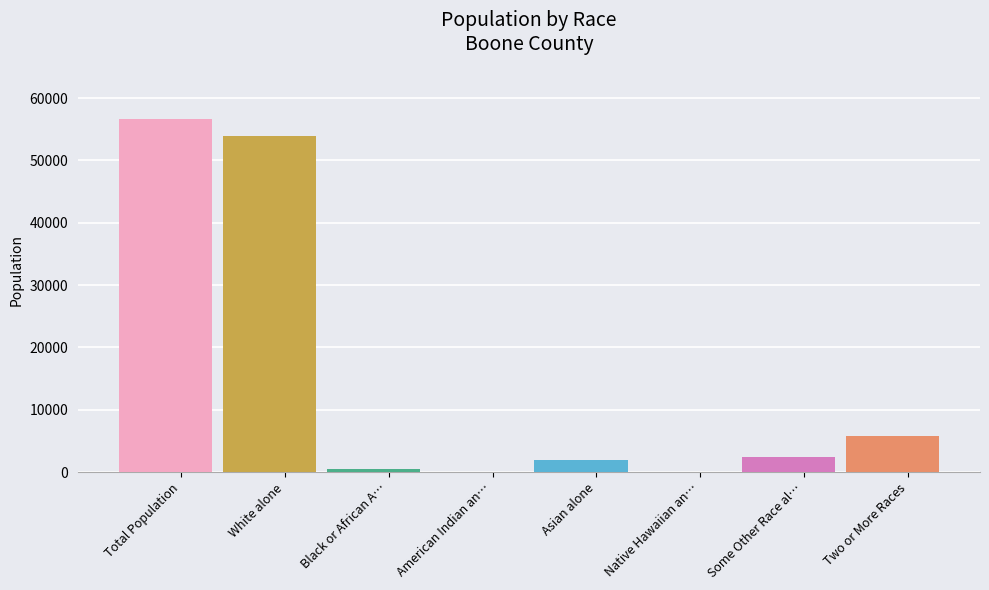

What is the label of the 1st bar from the right?

Two or More Races